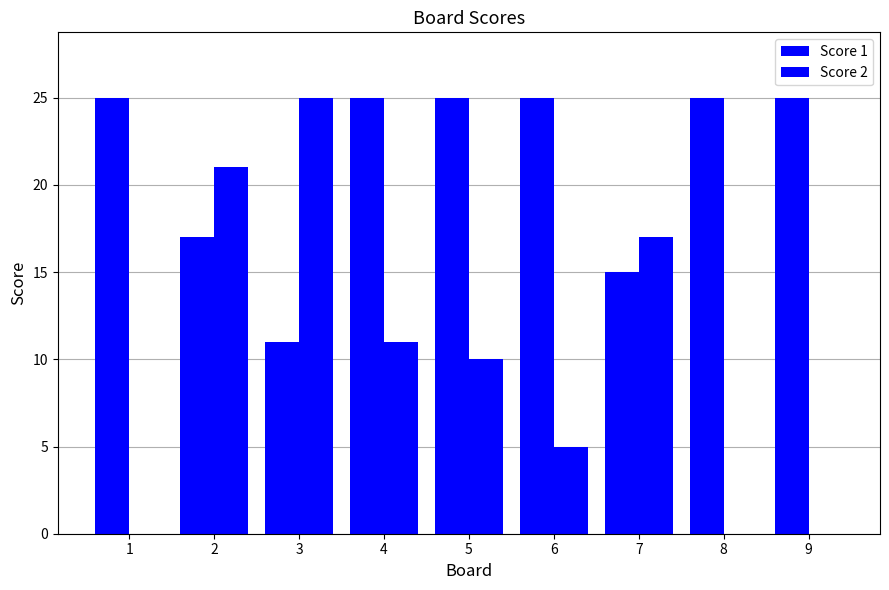

Are the bars grouped side by side (vs. stacked)?

Yes